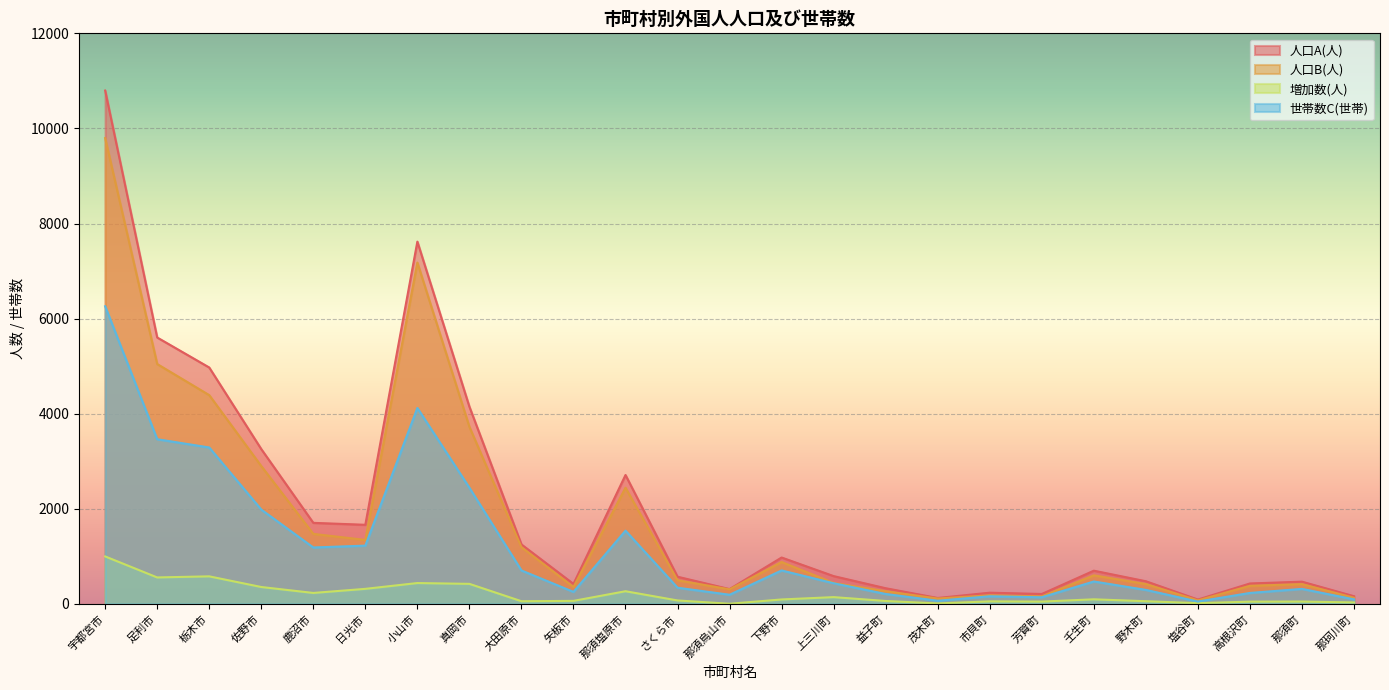

Reading left to right, transcribe all the data shown in this chart.

人口A(人): 宇都宮市=10797	足利市=5604	栃木市=4973	佐野市=3257	鹿沼市=1706	日光市=1665	小山市=7620	真岡市=4148	大田原市=1252	矢板市=422	那須塩原市=2712	さくら市=573	那須烏山市=313	下野市=977	上三川町=586	益子町=331	茂木町=126	市貝町=237	芳賀町=210	壬生町=700	野木町=478	塩谷町=93	高根沢町=431	那須町=469	那珂川町=163
人口B(人): 宇都宮市=9797	足利市=5046	栃木市=4392	佐野市=2900	鹿沼市=1474	日光市=1347	小山市=7180	真岡市=3725	大田原市=1194	矢板市=357	那須塩原市=2444	さくら市=499	那須烏山市=308	下野市=882	上三川町=442	益子町=268	茂木町=115	市貝町=182	芳賀町=160	壬生町=602	野木町=420	塩谷町=76	高根沢町=382	那須町=418	那珂川町=131
増加数(人): 宇都宮市=1000	足利市=558	栃木市=581	佐野市=357	鹿沼市=232	日光市=318	小山市=440	真岡市=423	大田原市=58	矢板市=65	那須塩原市=268	さくら市=74	那須烏山市=5	下野市=95	上三川町=144	益子町=63	茂木町=11	市貝町=55	芳賀町=50	壬生町=98	野木町=58	塩谷町=17	高根沢町=49	那須町=51	那珂川町=32
世帯数C(世帯): 宇都宮市=6260	足利市=3465	栃木市=3291	佐野市=1985	鹿沼市=1188	日光市=1227	小山市=4121	真岡市=2444	大田原市=705	矢板市=254	那須塩原市=1542	さくら市=342	那須烏山市=194	下野市=705	上三川町=436	益子町=210	茂木町=68	市貝町=162	芳賀町=141	壬生町=473	野木町=296	塩谷町=51	高根沢町=232	那須町=317	那珂川町=97